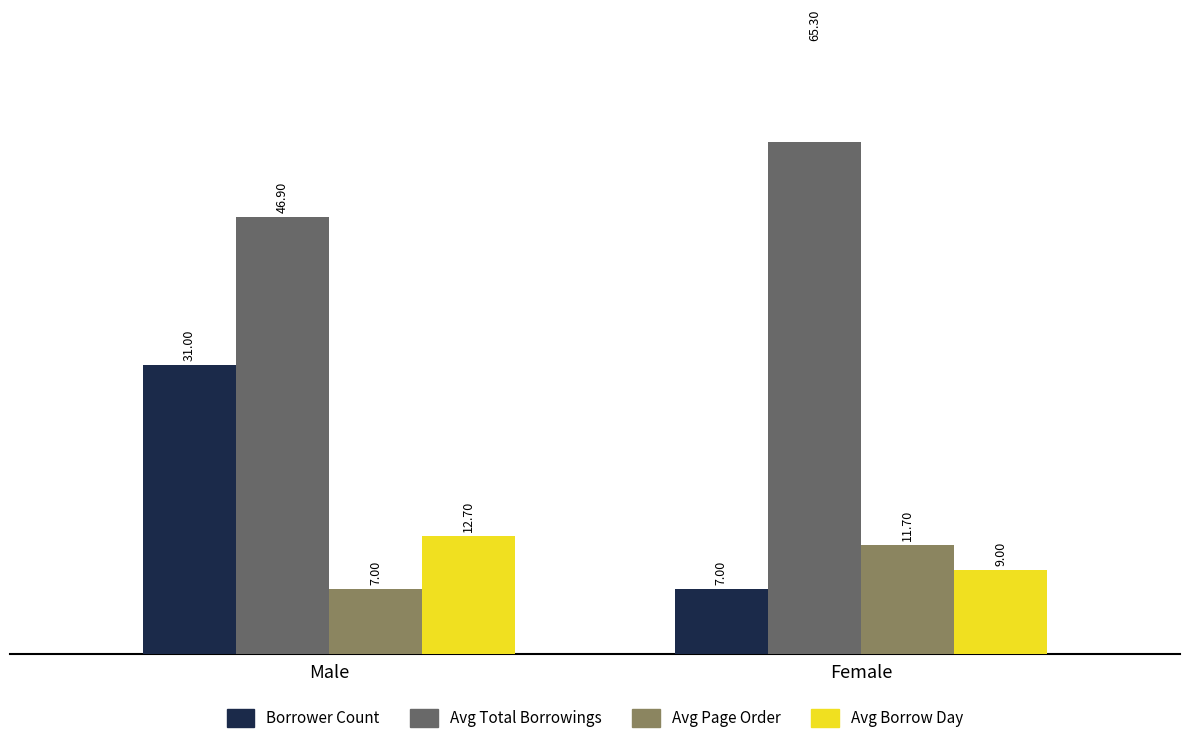

How many bars are there in each group?

4